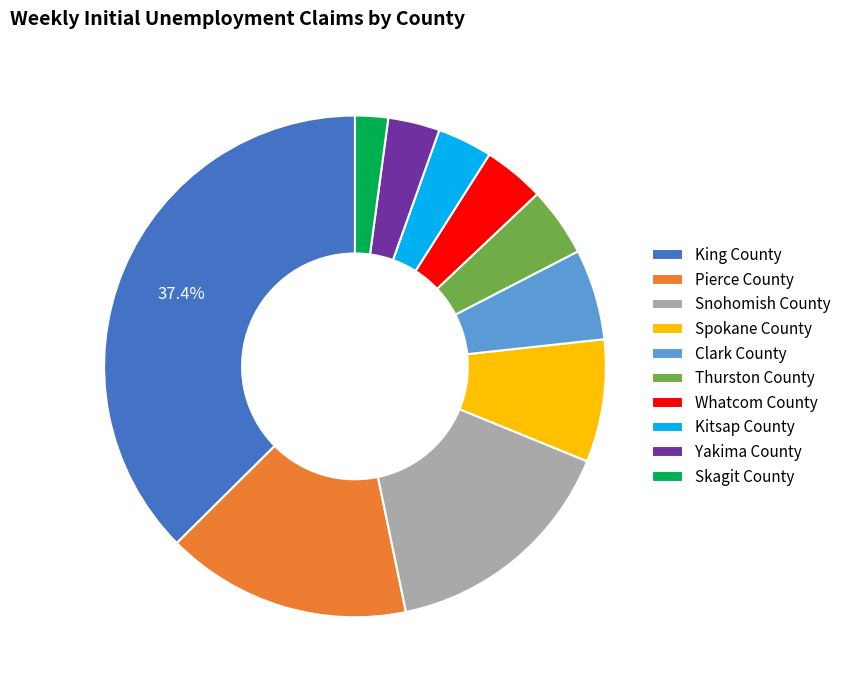

To the nearest percent, what percentage of the pie is Skagit County?

2%